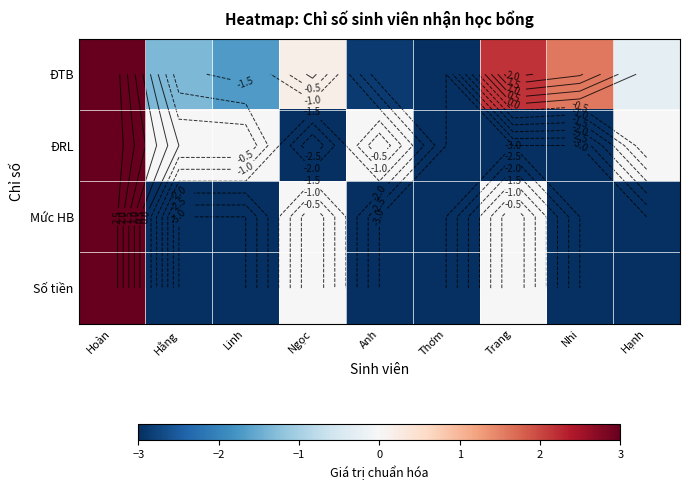

Where is Số tiền nearest to the value 0?

Ngọc